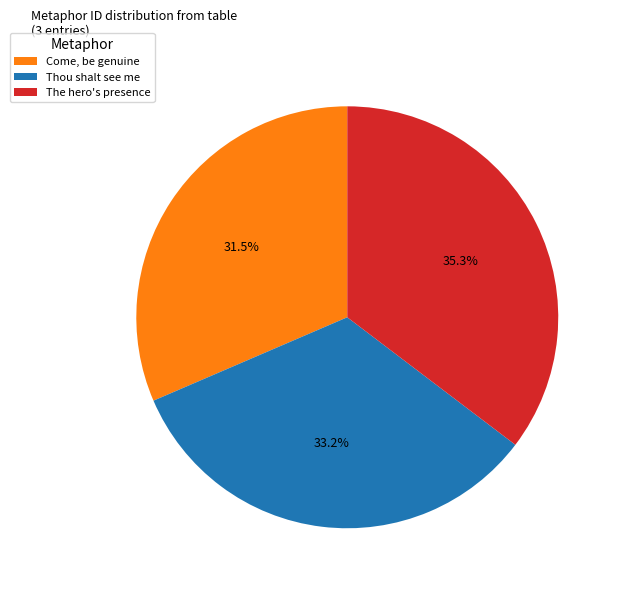

Rank the categories by value from lowest to highest.

Come, be genuine, Thou shalt see me, The hero's presence